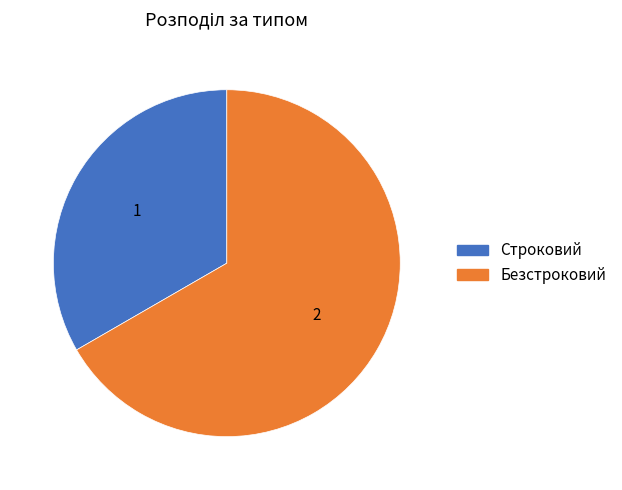

Is there any slice that represents more than half of the pie?

Yes